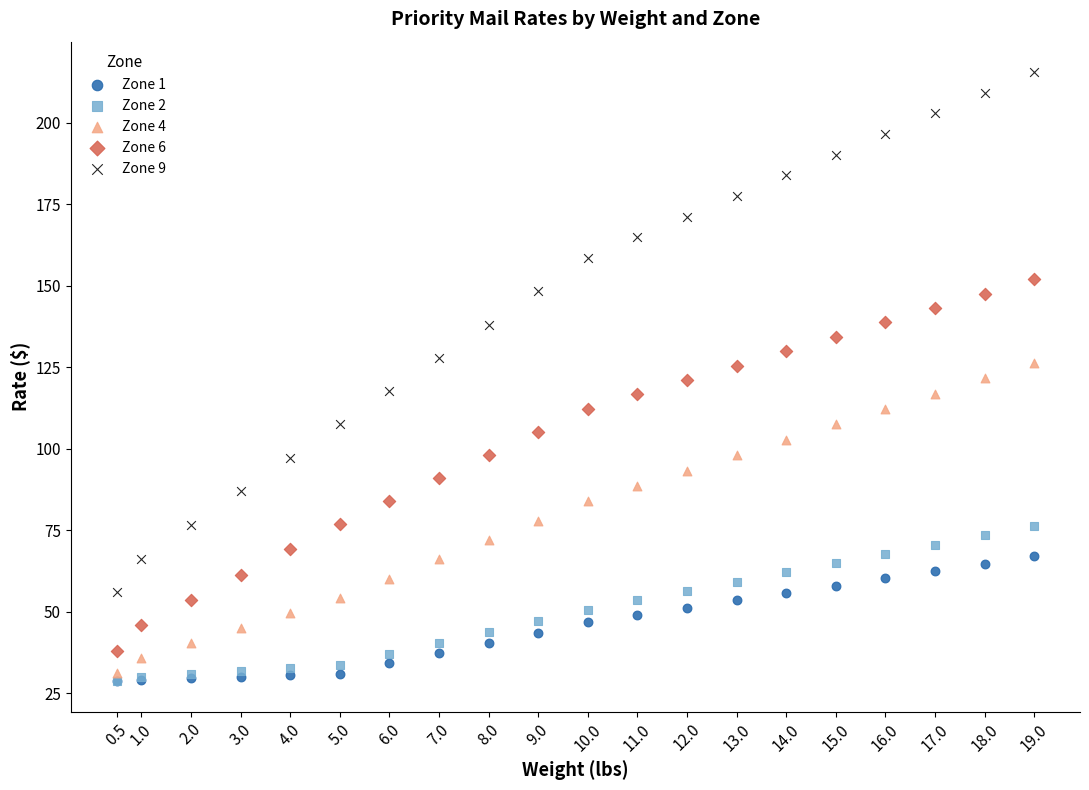

What are all the series names shown in the legend?

Zone 1, Zone 2, Zone 4, Zone 6, Zone 9